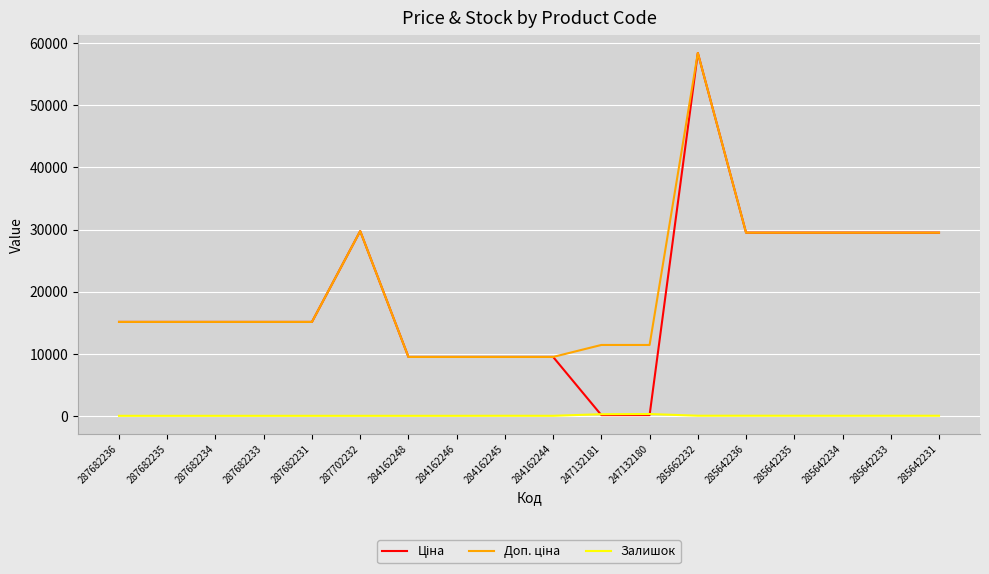

Which category has the highest value across all series?

285662232